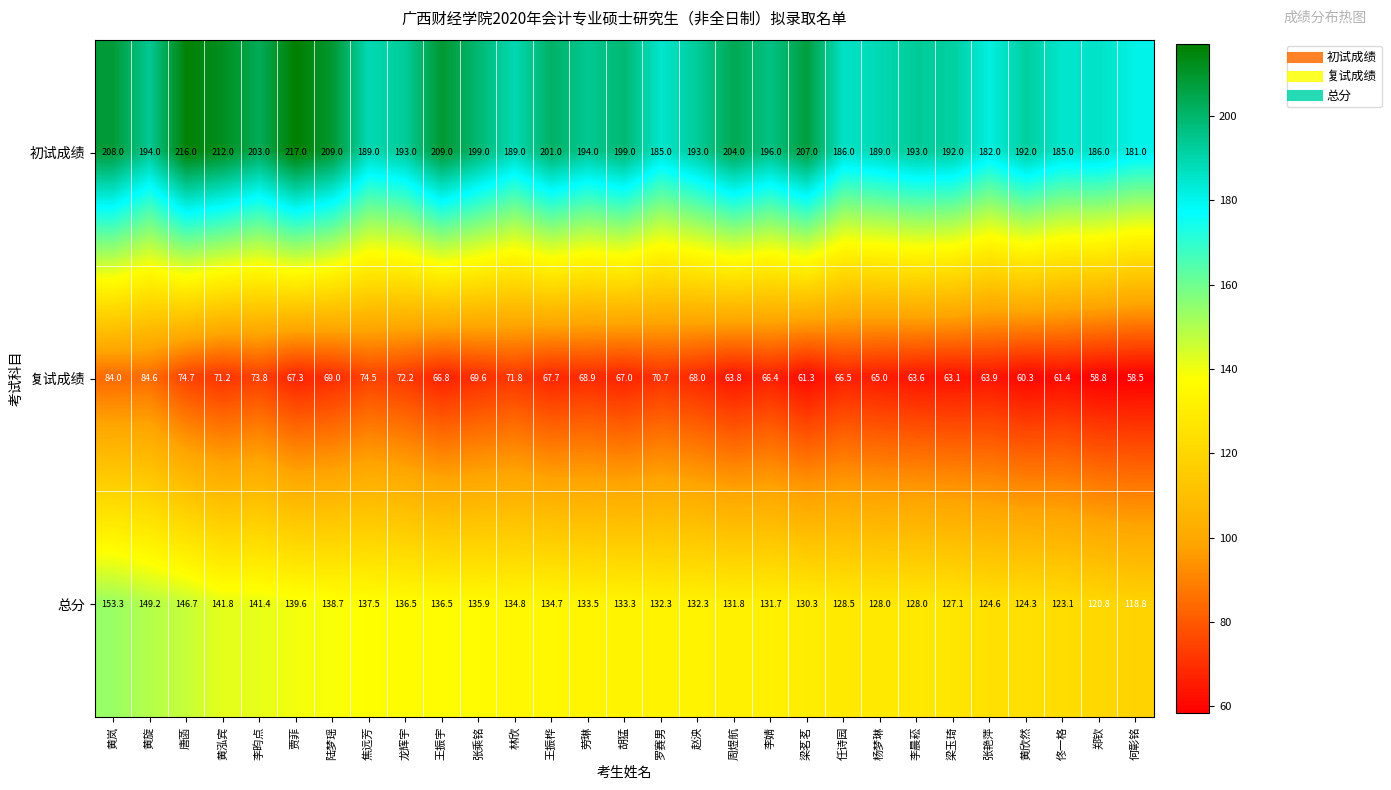

Where is 复试成绩 nearest to the value 71?

黄泓宾